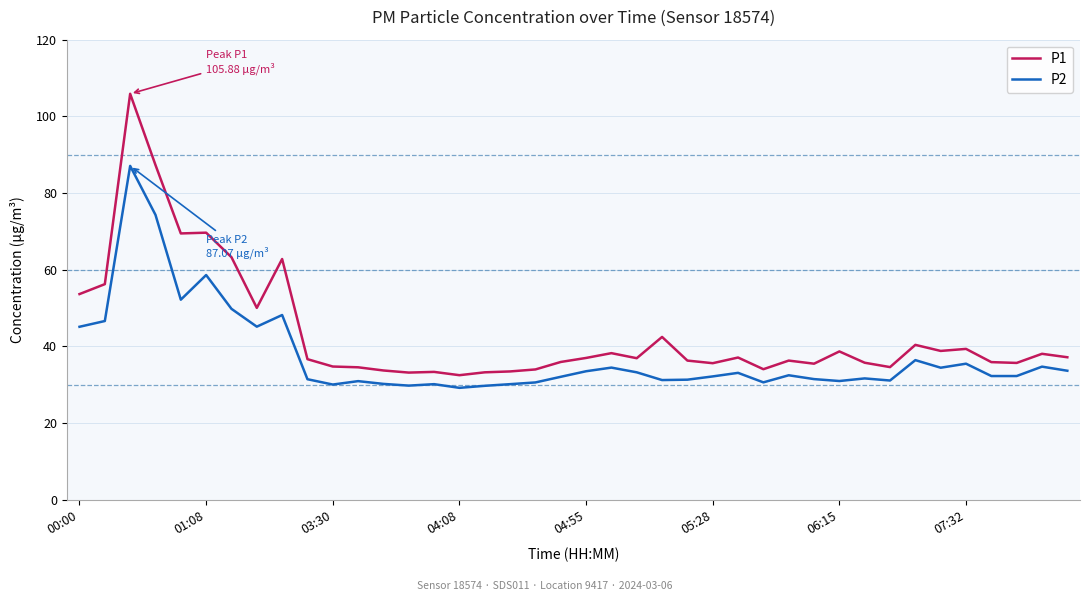

Which series has the largest total across all categories?

P1